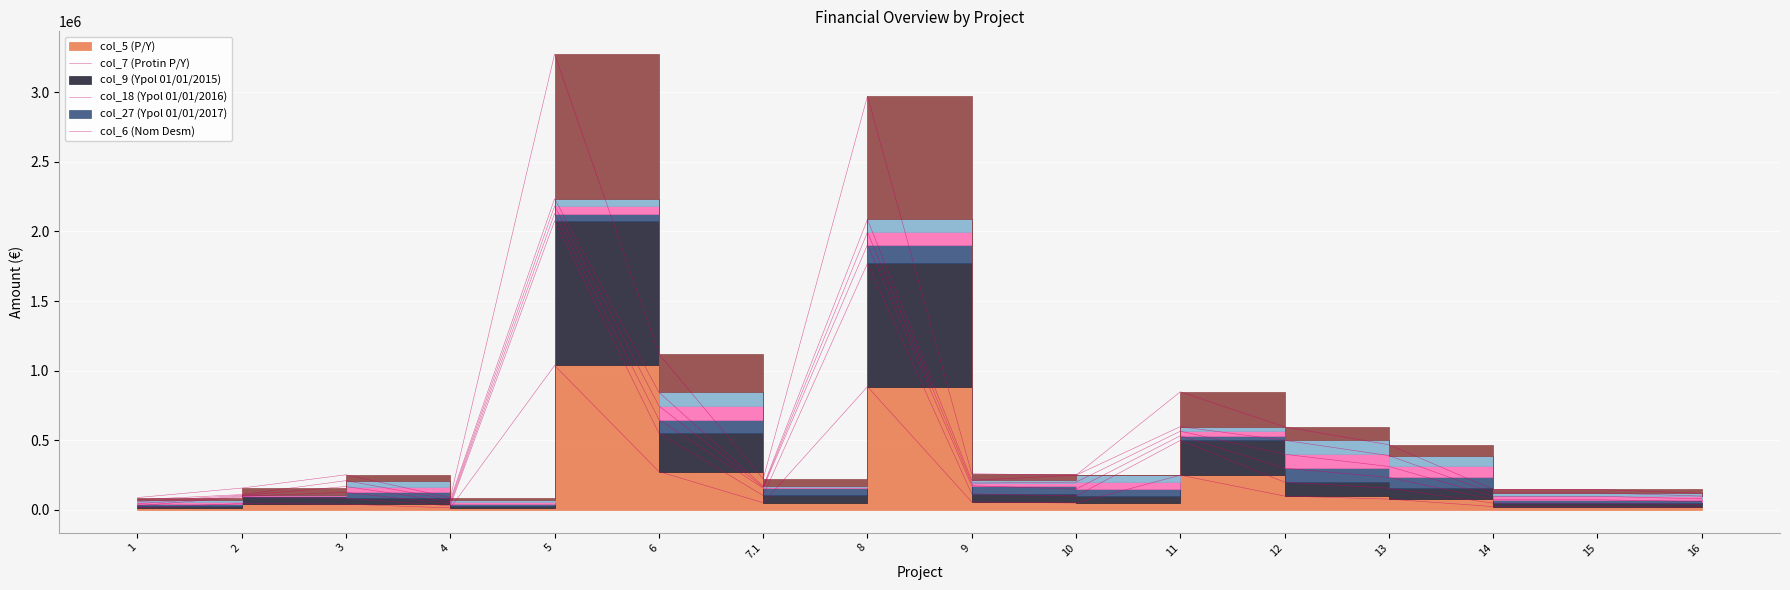

At how many categories does at least one series exceed 1127672?

2